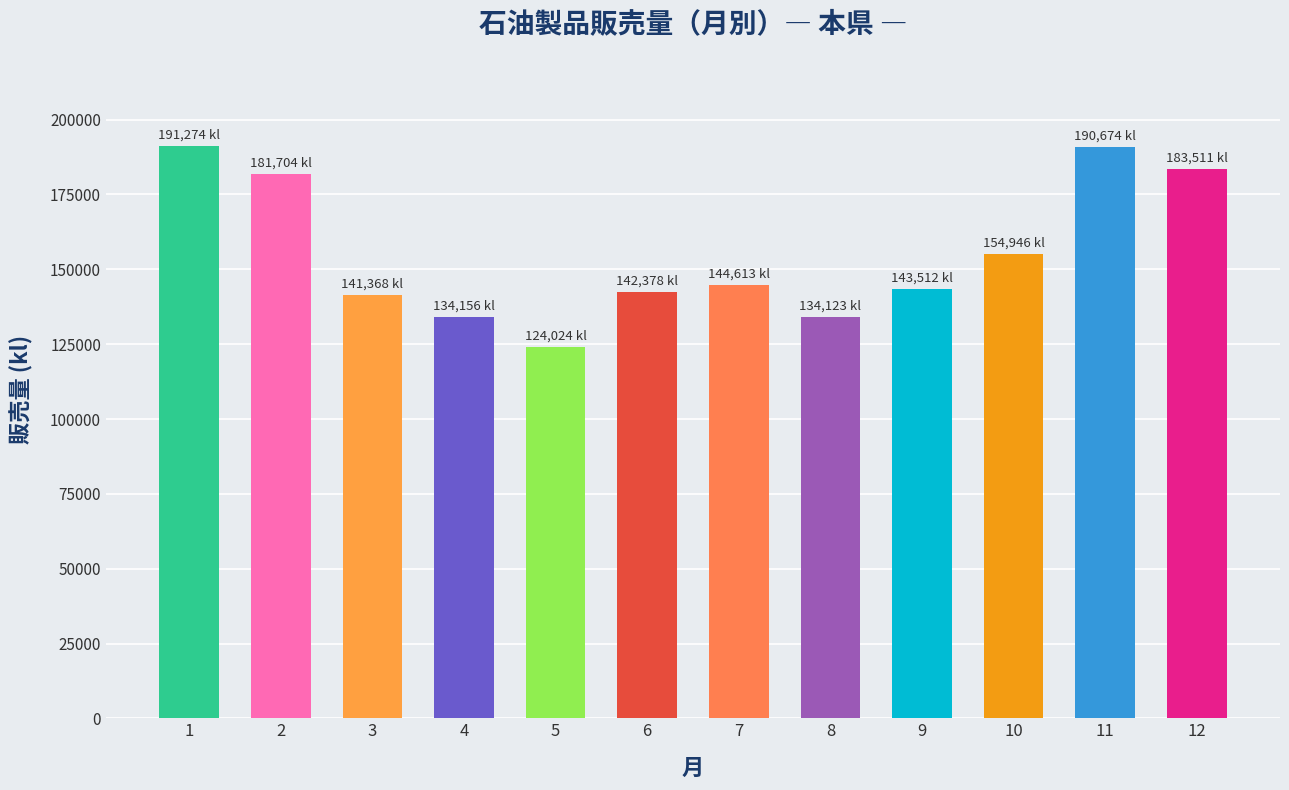

What is the change in value from 5 to 7?

+20589